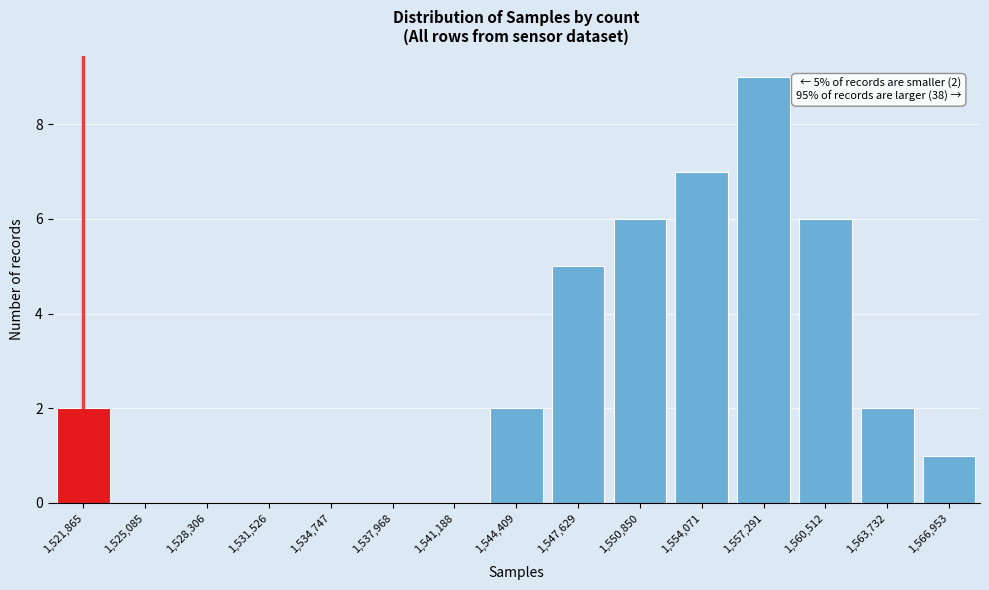

Reading right to left, transcribe all the data shown in this chart.

1,566,953=1	1,563,732=2	1,560,512=6	1,557,291=9	1,554,071=7	1,550,850=6	1,547,629=5	1,544,409=2	1,541,188=0	1,537,968=0	1,534,747=0	1,531,526=0	1,528,306=0	1,525,085=0	1,521,865=2